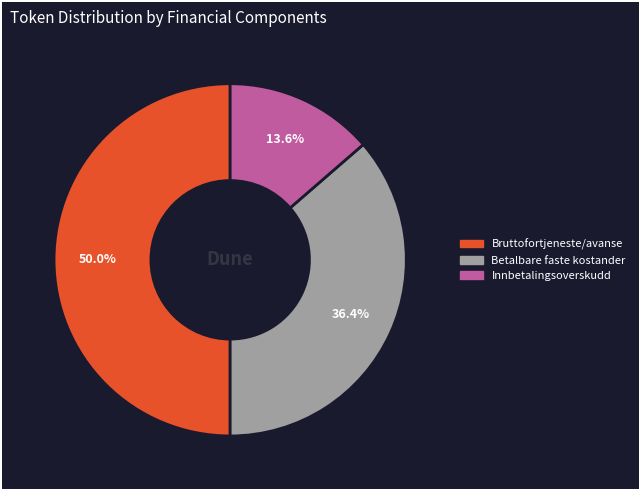

What percentage is the Innbetalingsoverskudd slice, to the nearest percent?

14%